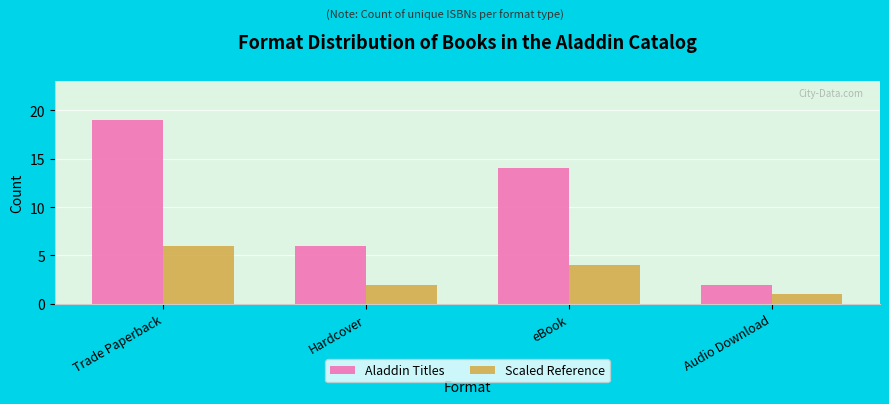

What is the average value of the Aladdin Titles series?

10